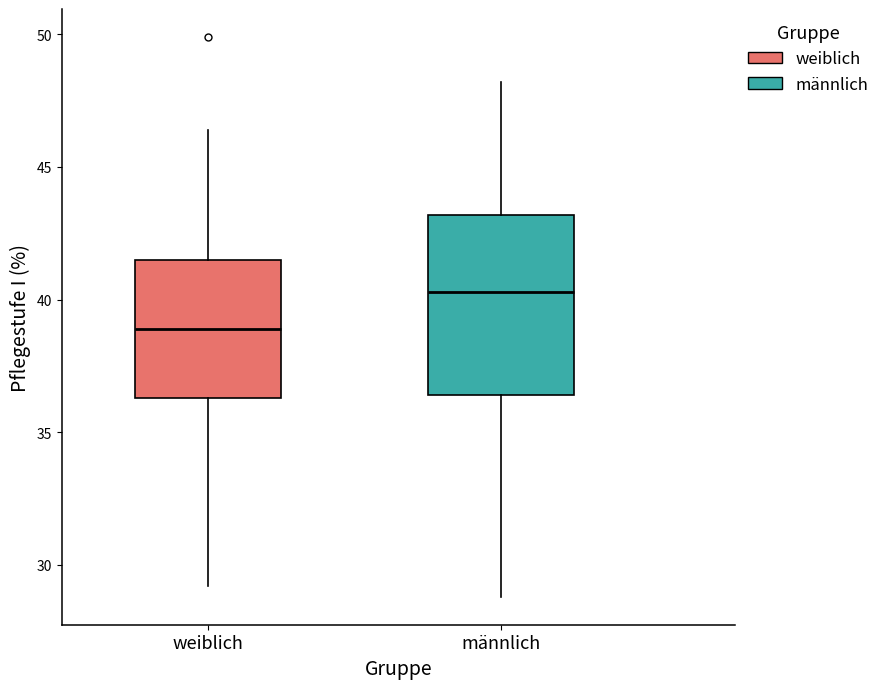

Reading left to right, read every box against the y-axis: the position of its median line, the range the box covers, and the ends of its whiskers. The values are not printed on the chart, so give them approximately, as read against the axis.

weiblich: median 39.0, box 36.5 to 41.5, whiskers 29.0 to 46.5
männlich: median 40.5, box 36.5 to 43.0, whiskers 29.0 to 48.0